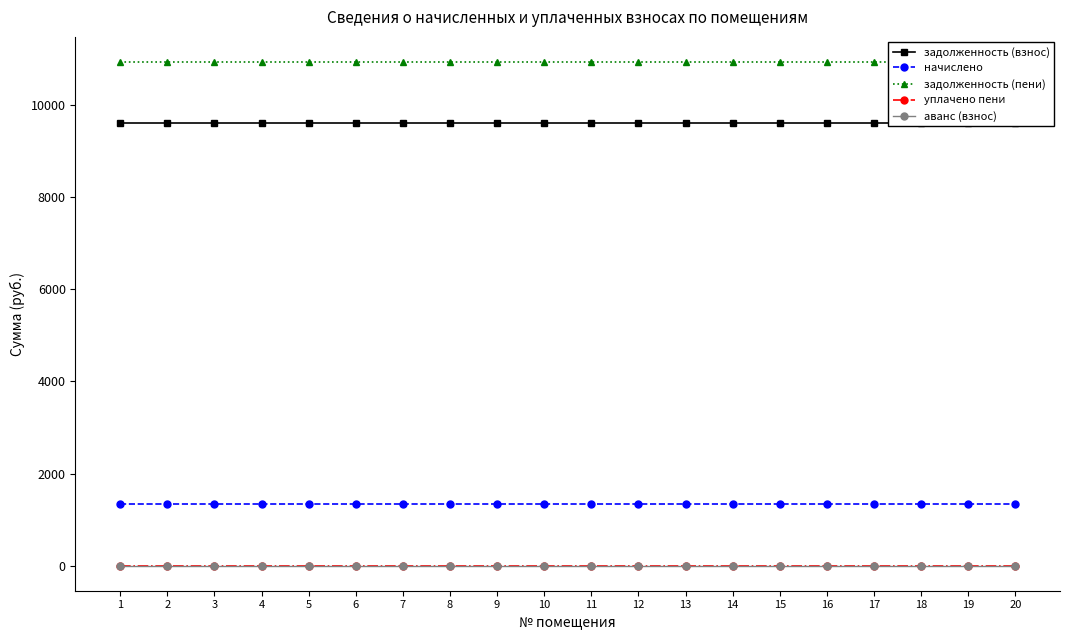

True or false: начислено has more than 1 points higher than both neighbors.

False